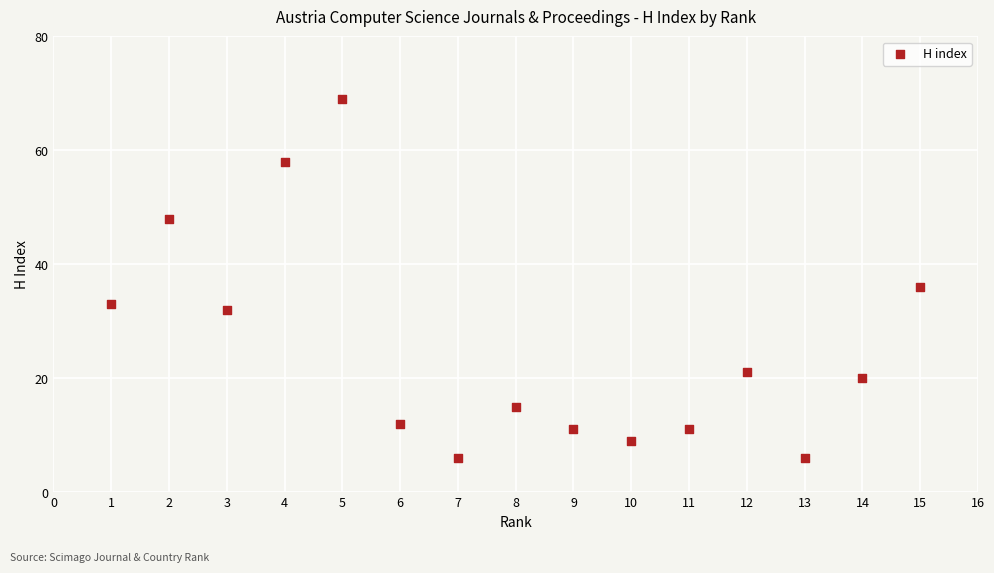

What Y value in the scatter plot is closest to 37?

36